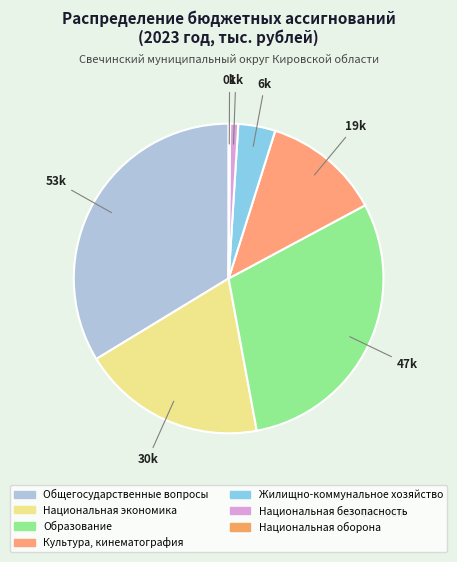

To the nearest percent, what is the average slice percentage?

14%